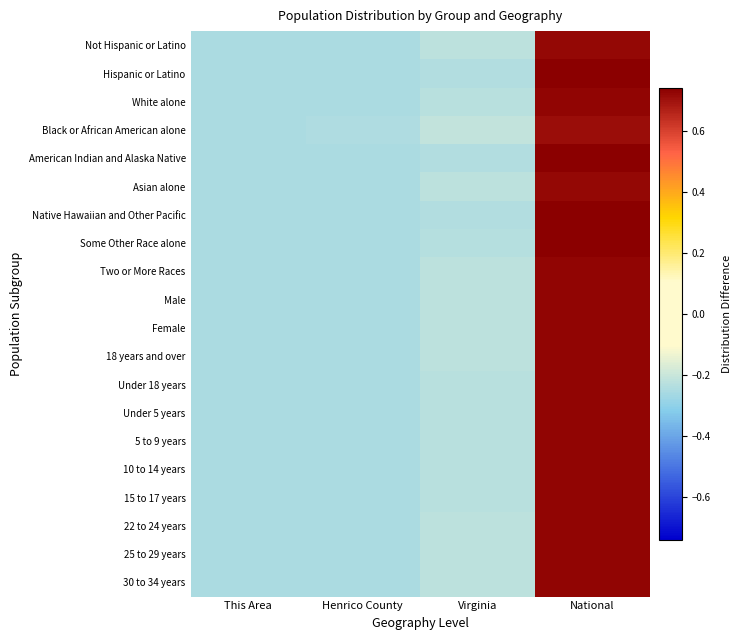

Which series changed the most between This Area and Henrico County?

Black or African American alone